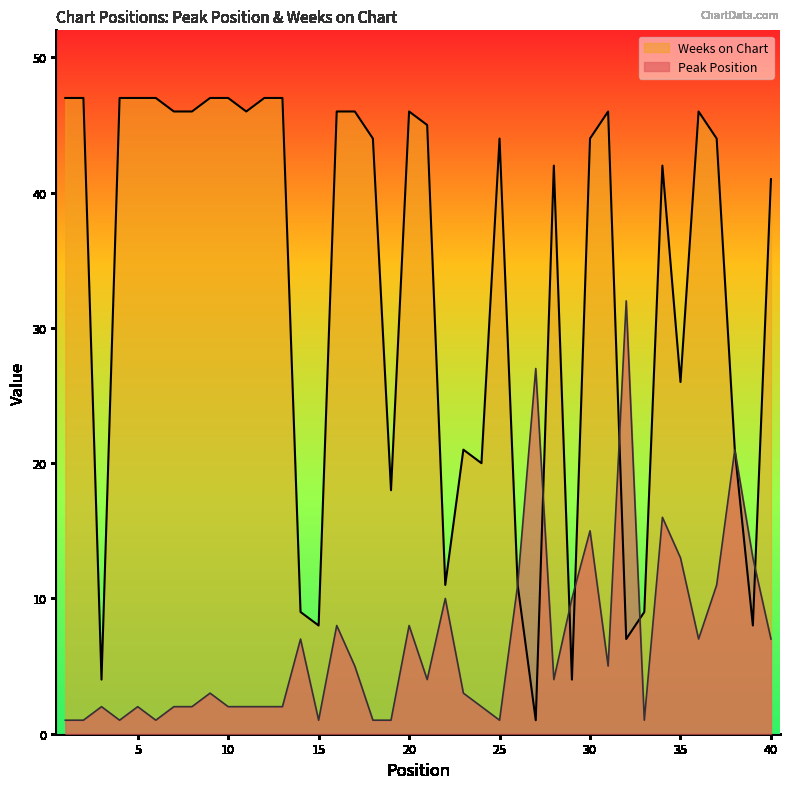

Which label corresponds to the smallest value in the chart?

1